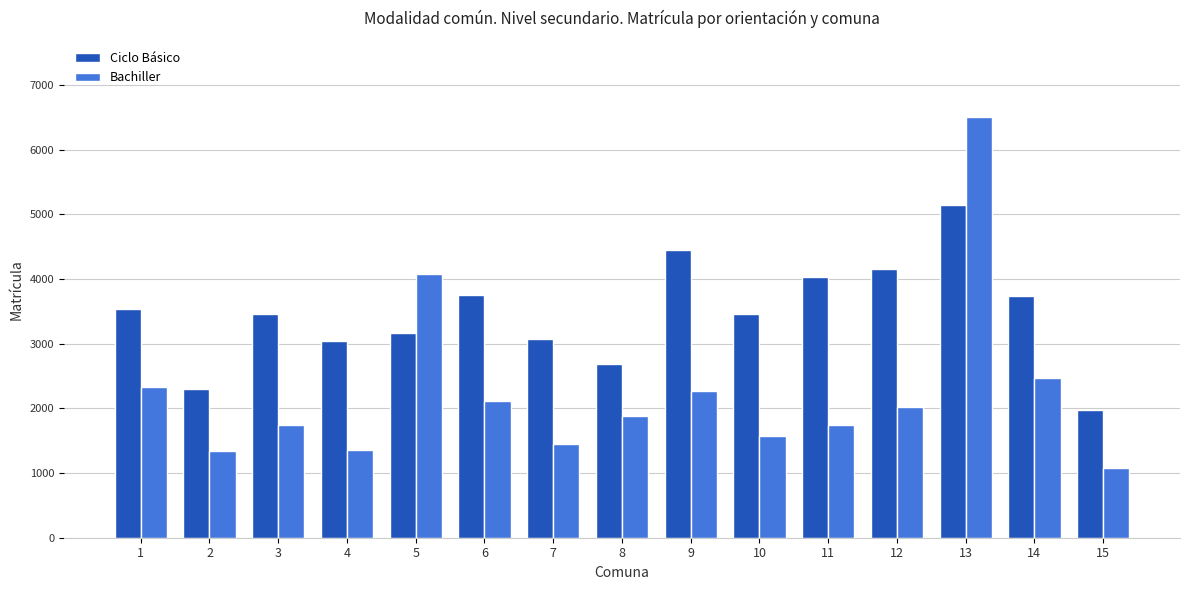

At which label does Bachiller first exceed 1890?

1